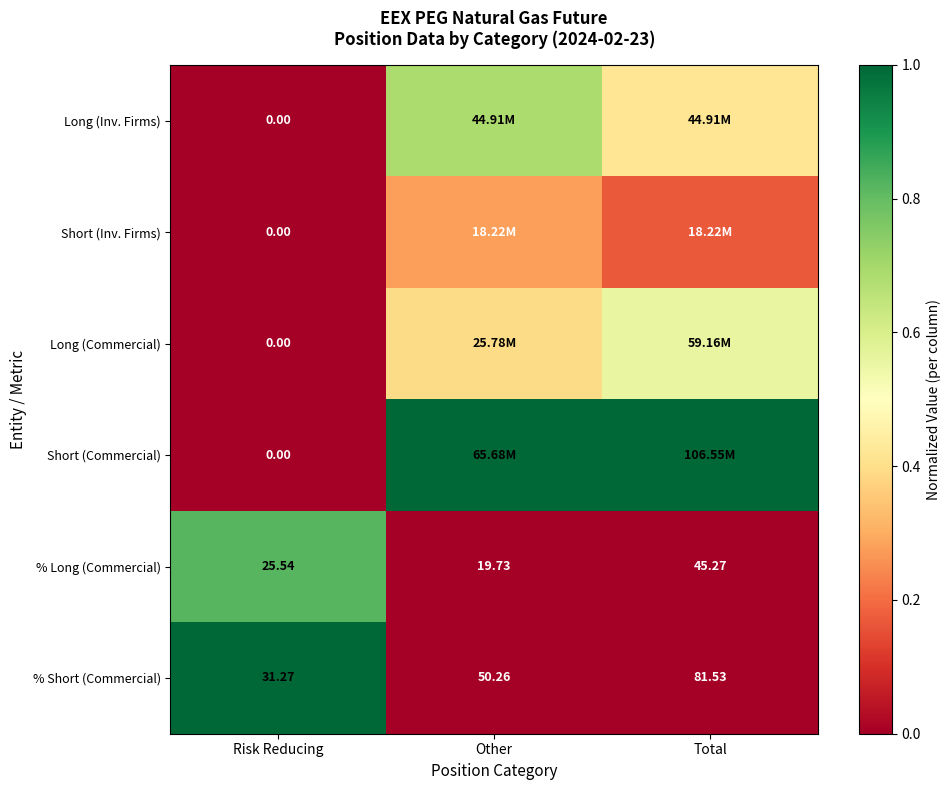

List the labels in order of % Short (Commercial) value, largest first.

Total, Other, Risk Reducing